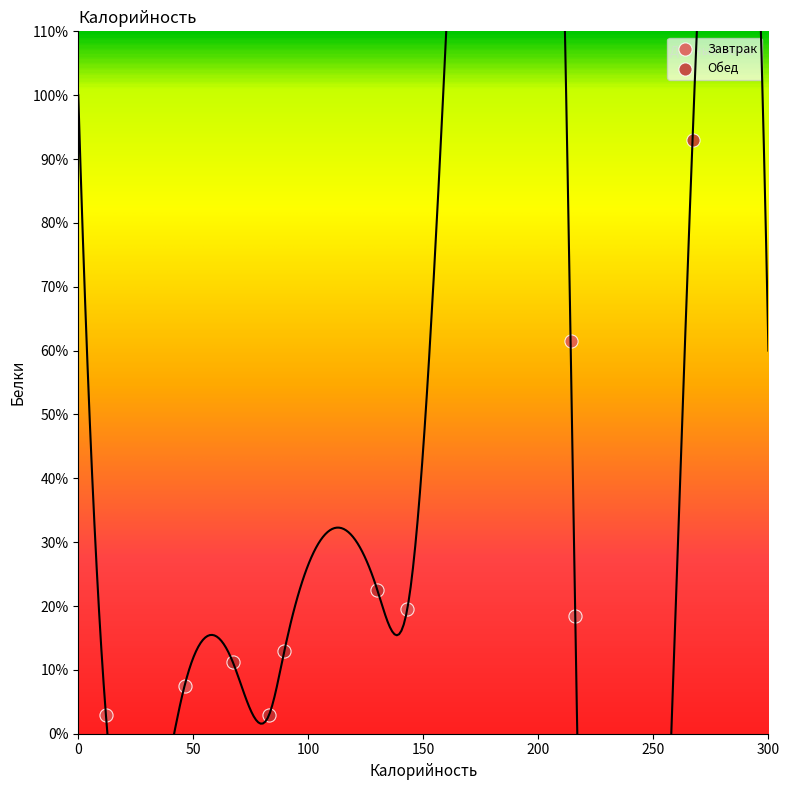

Which series has the widest spread of Y values?

Обед